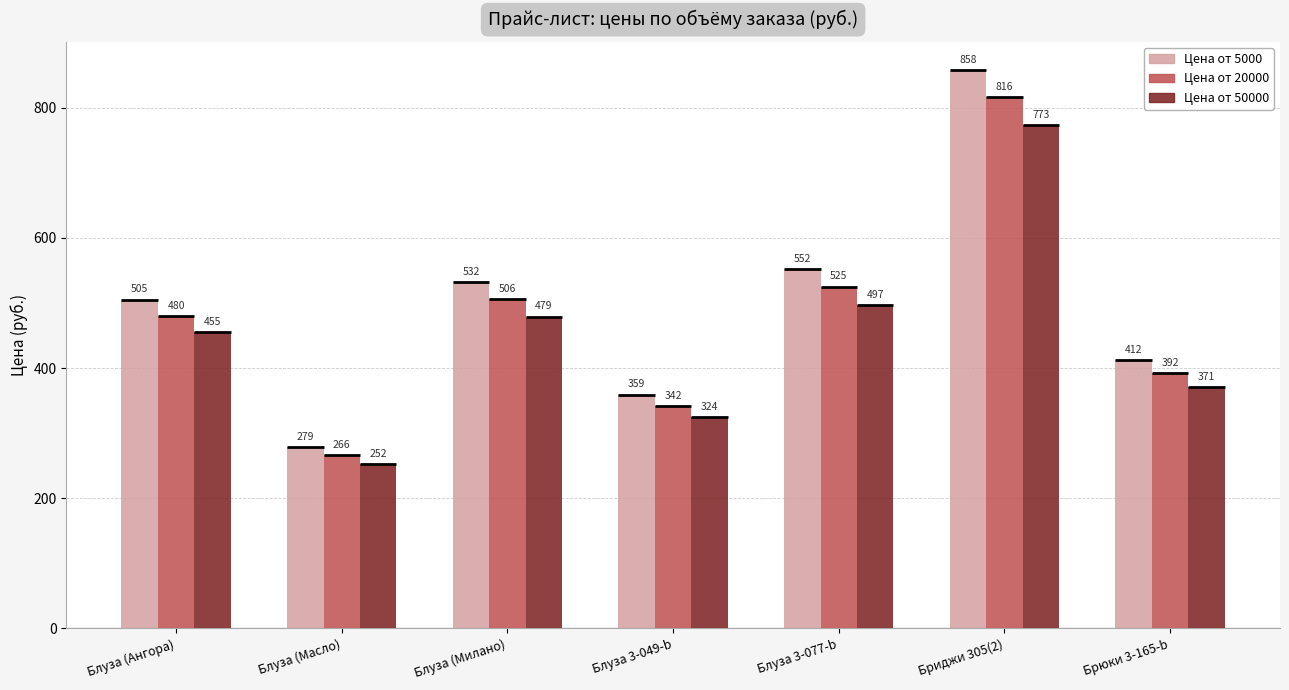

What is the label of the 2nd bar from the right?

Бриджи 305(2)